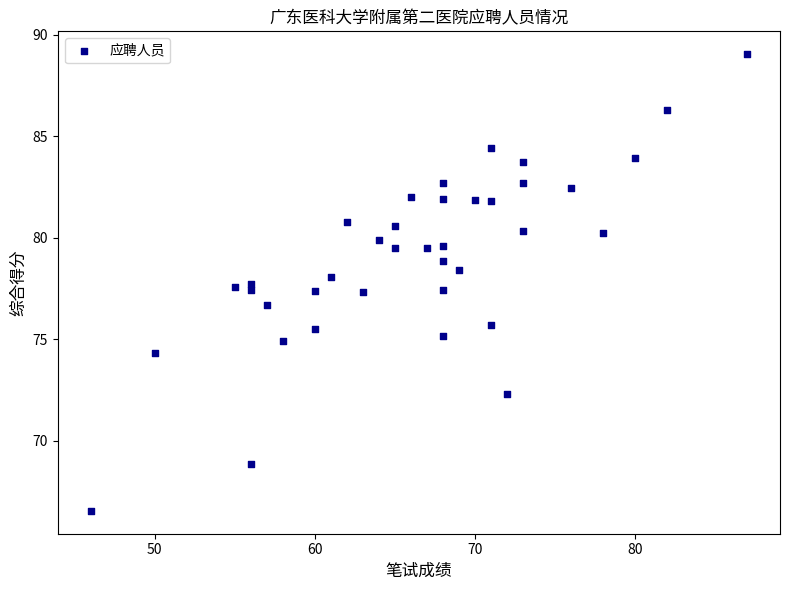

What is the range of X values (max minus min)?

41.0